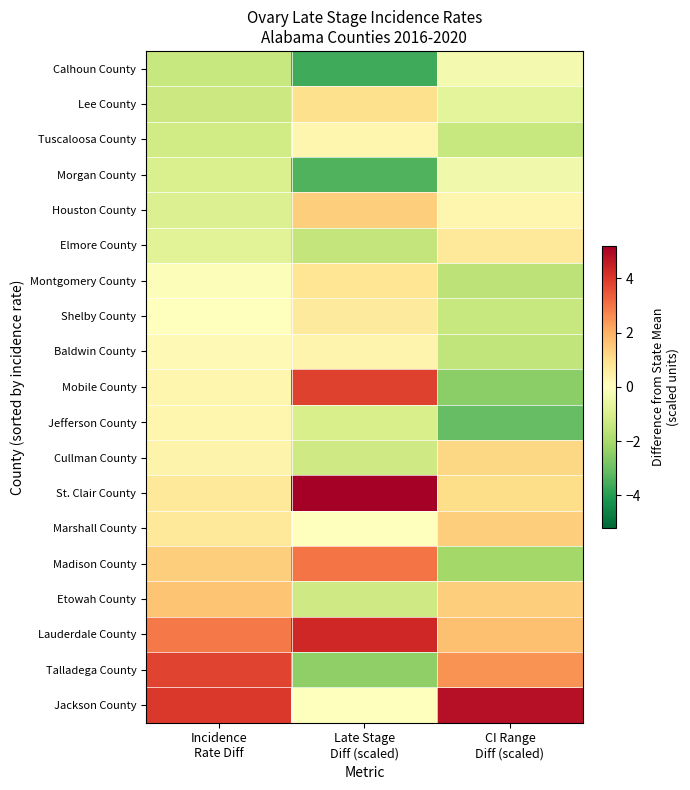

Which has a higher value, Incidence
Rate Diff or Late Stage
Diff (scaled)?

Incidence
Rate Diff